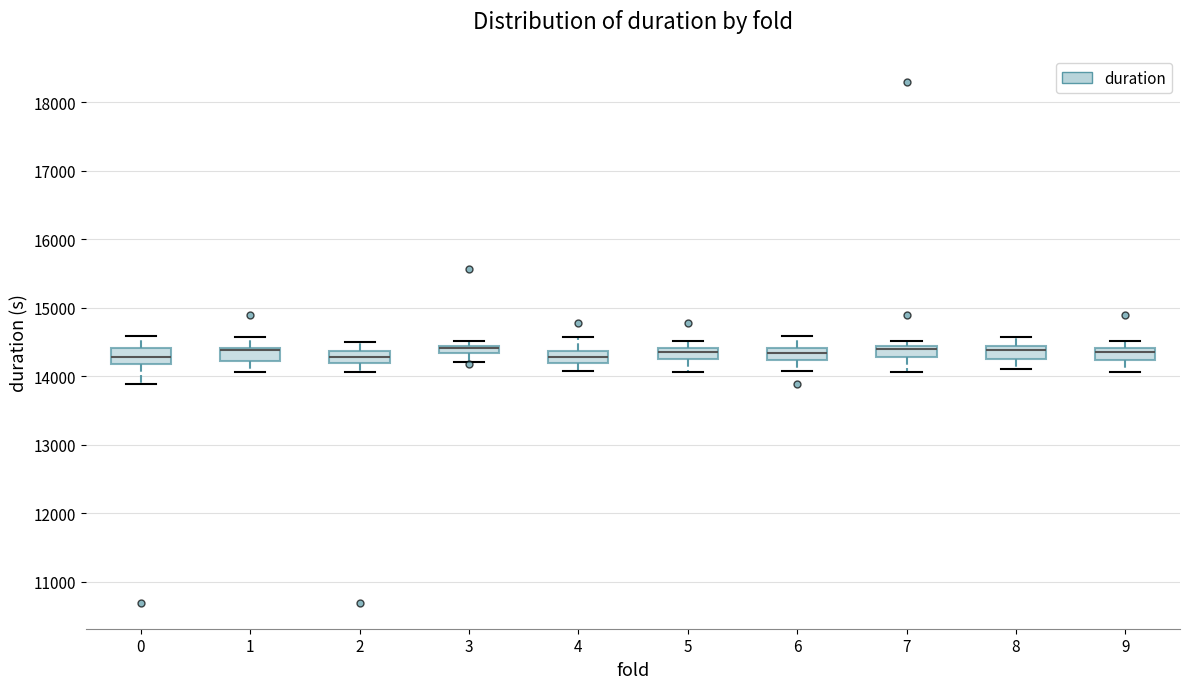

Where is the lower edge of the box at x = 1 on the y-axis? The values are not printed on the chart, so give them approximately, as read against the axis.

14200